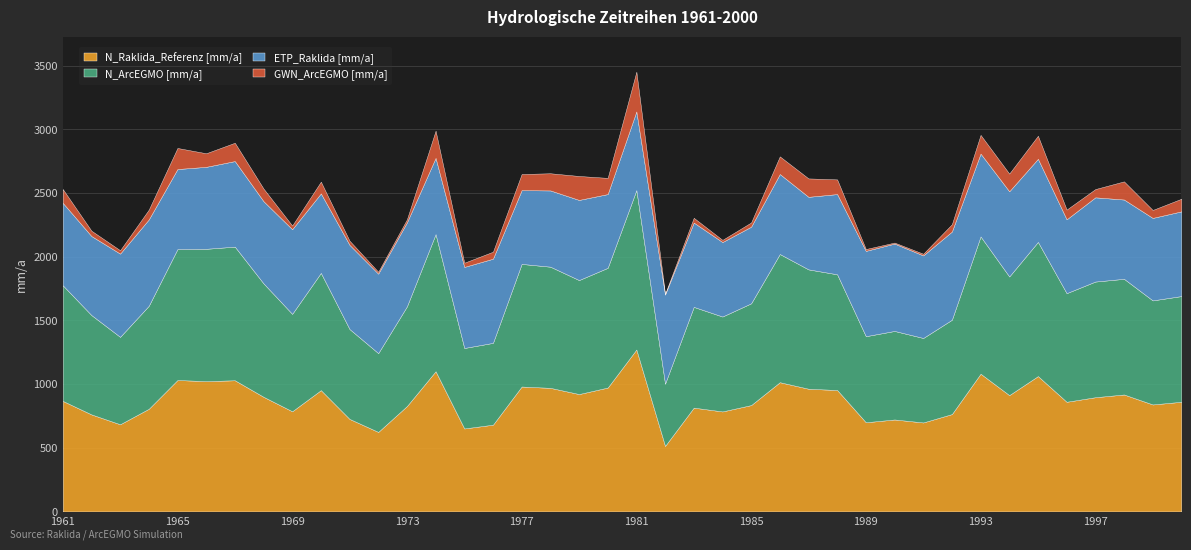

True or false: GWN_ArcEGMO [mm/a] and N_ArcEGMO [mm/a] cross at least once.

False